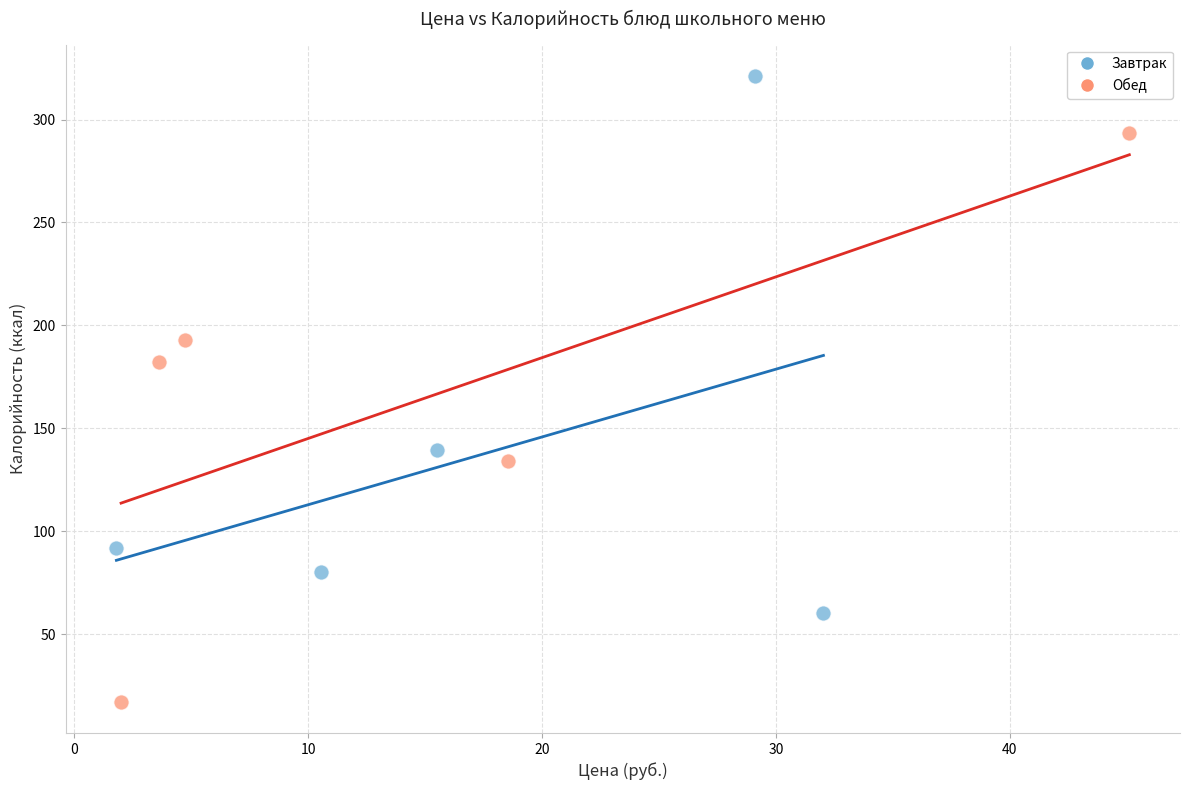

Which series reaches the maximum Y coordinate?

Завтрак